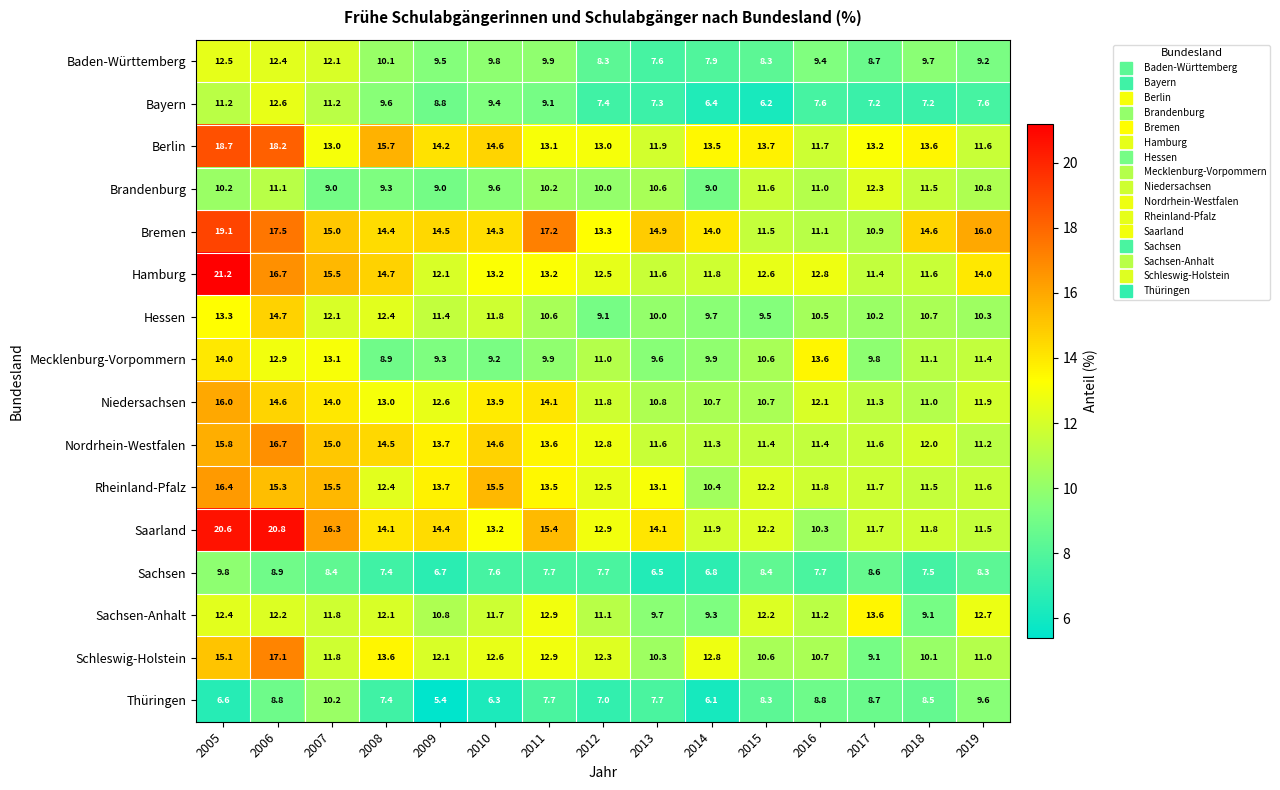

At 2014, list the series in order from smallest to largest.

Thüringen, Bayern, Sachsen, Baden-Württemberg, Brandenburg, Sachsen-Anhalt, Hessen, Mecklenburg-Vorpommern, Rheinland-Pfalz, Niedersachsen, Nordrhein-Westfalen, Hamburg, Saarland, Schleswig-Holstein, Berlin, Bremen